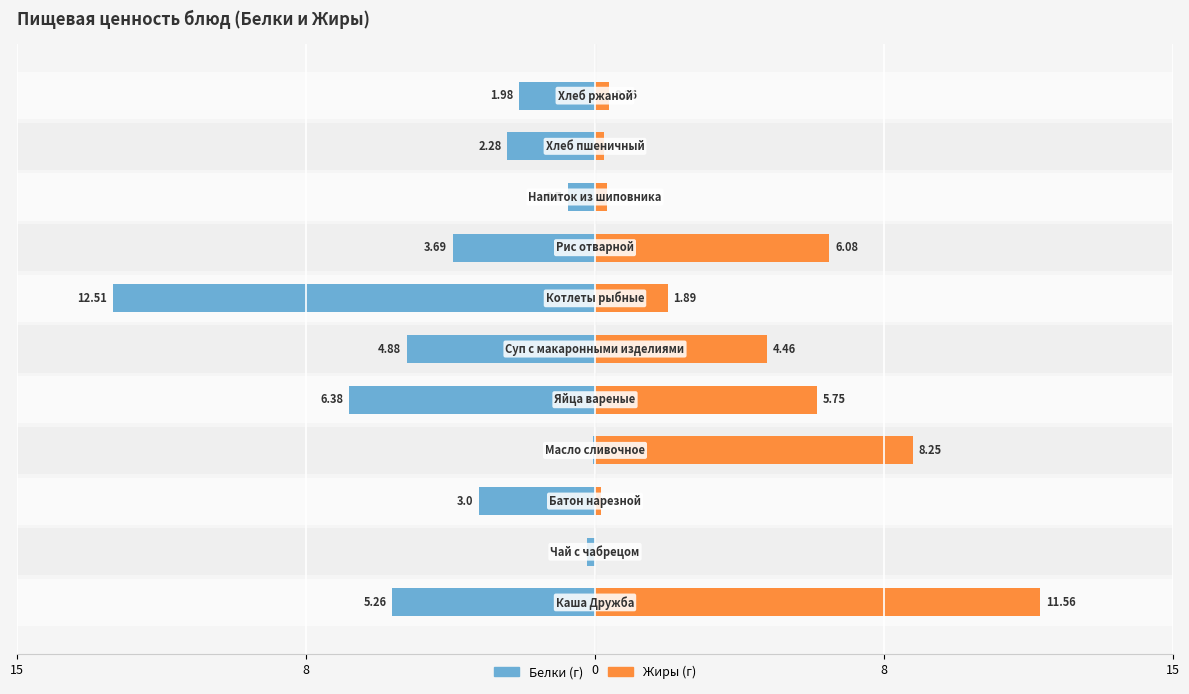

Is the value of Белки at 10 greater than the value of Жиры at 6?

No